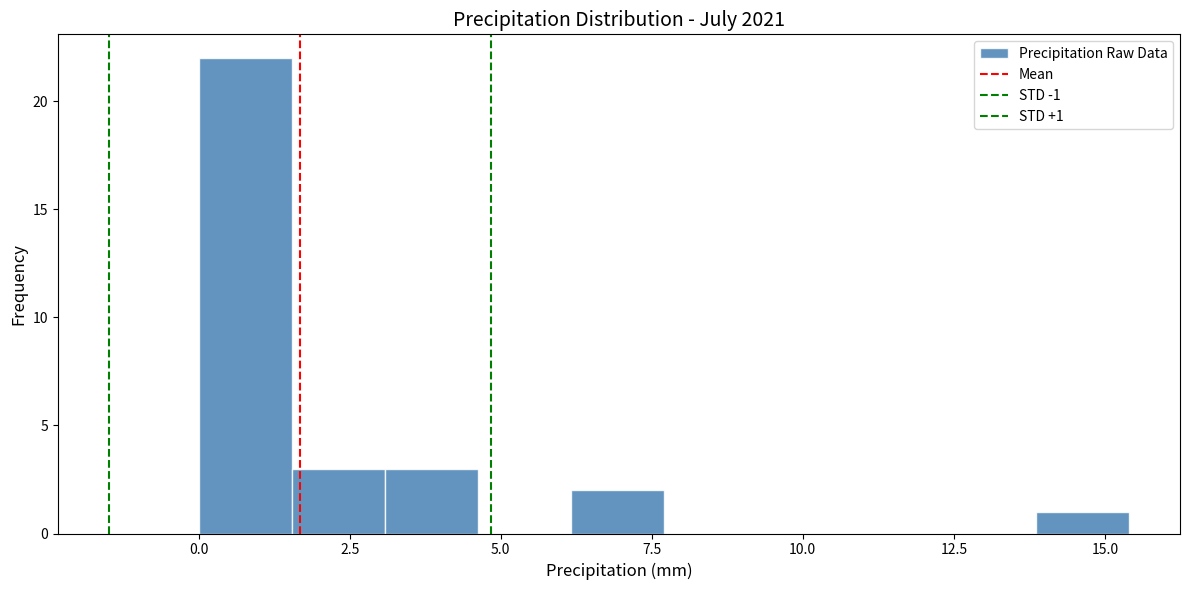

Read against the x-axis, roughly where is the centre of the tallest bar?

1.0